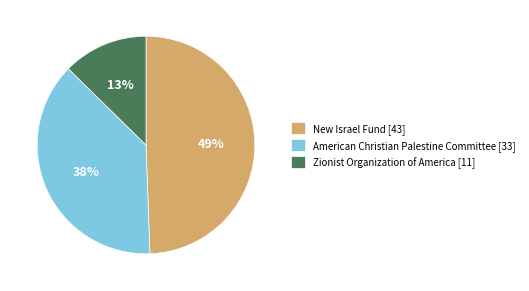

Between American Christian Palestine Committee [33] and Zionist Organization of America [11], which is larger?

American Christian Palestine Committee [33]